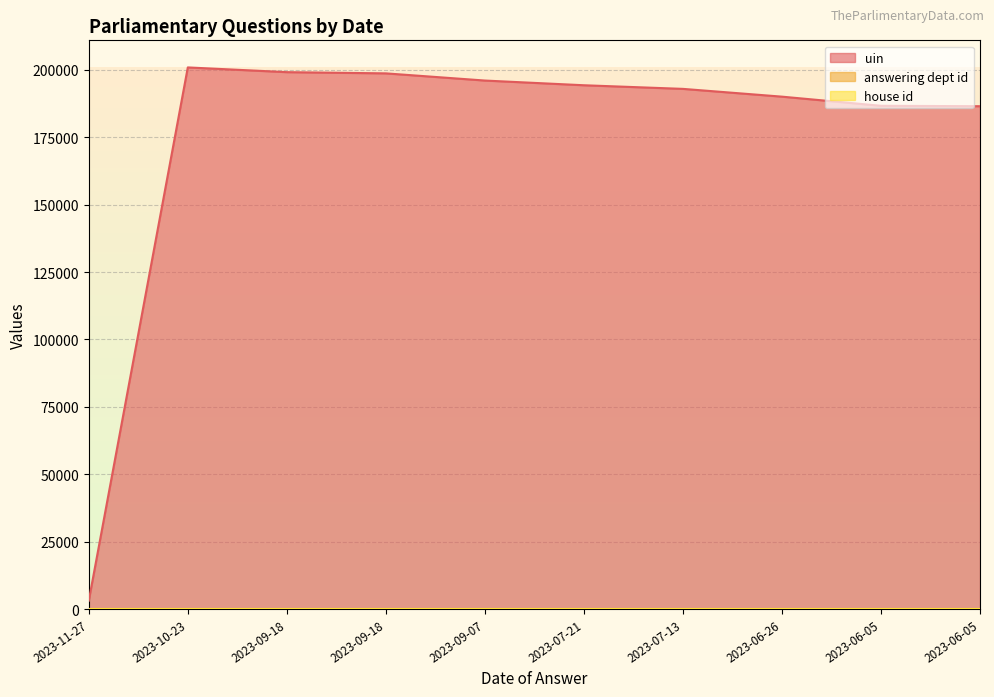

Which series changed the most between 2023-10-23 and 2023-06-05?

uin